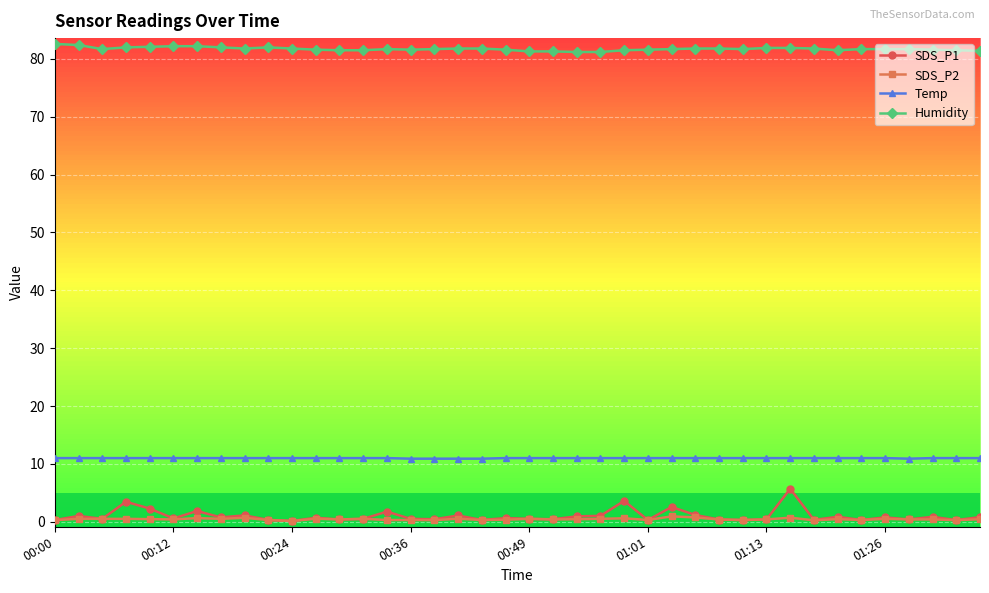

Between 13 and 11, which is larger?

11